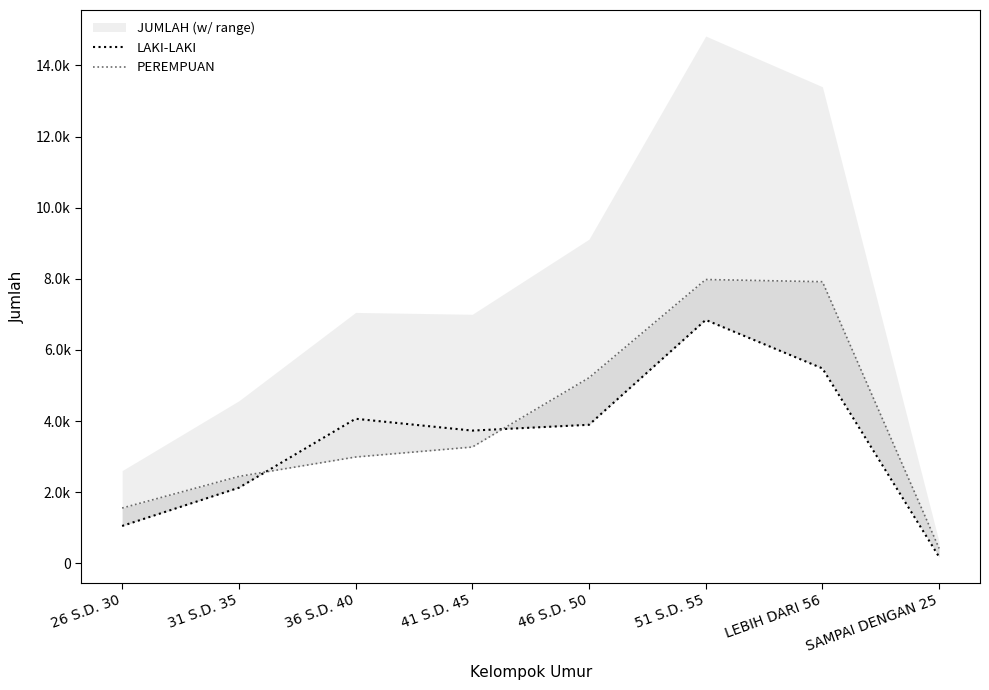

Rank the series at 36 S.D. 40 from lowest to highest value.

PEREMPUAN, LAKI-LAKI